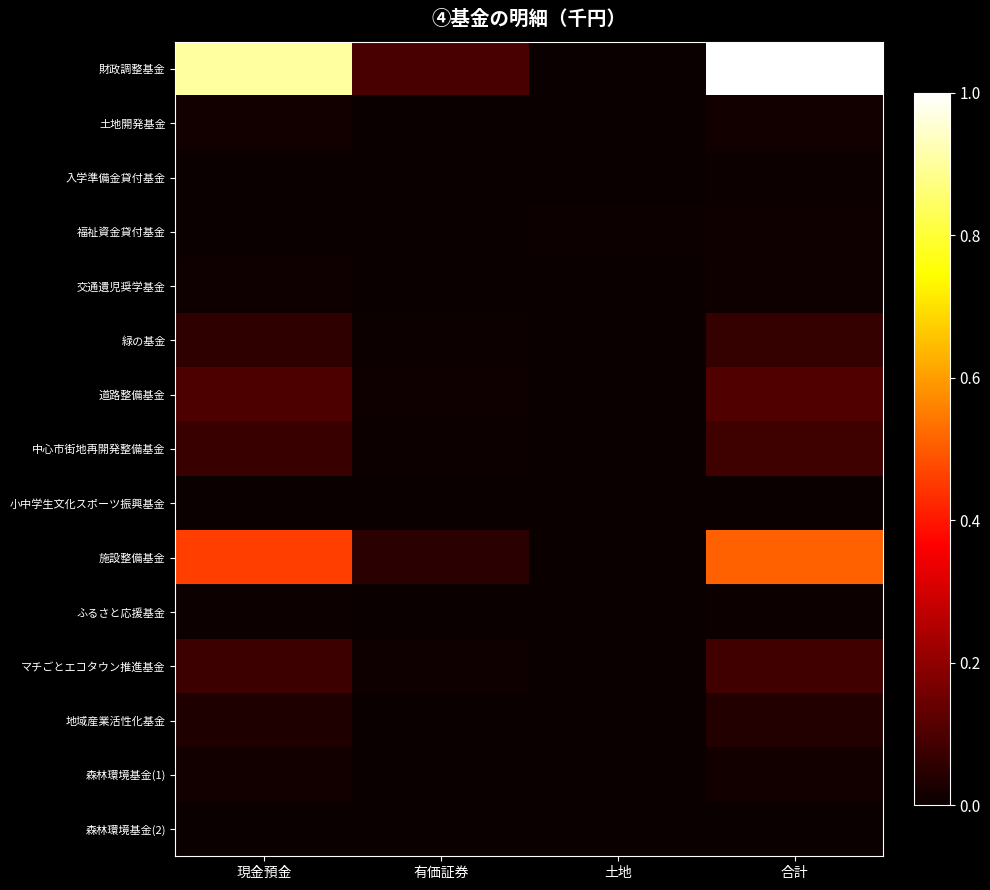

What is the difference between the highest and lowest values at 有価証券?

0.1